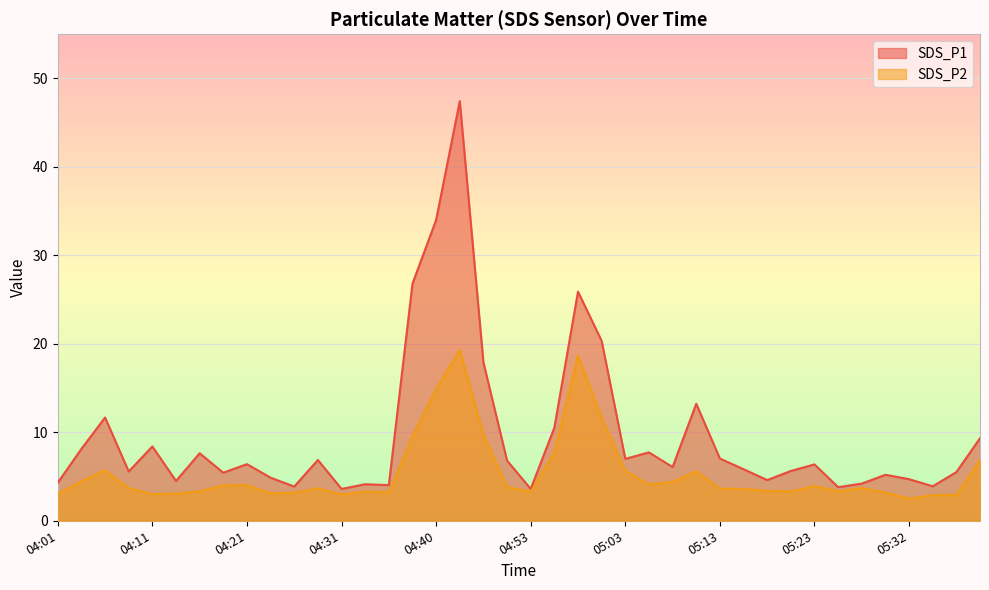

List the series in order of their overall mean, highest first.

SDS_P1, SDS_P2